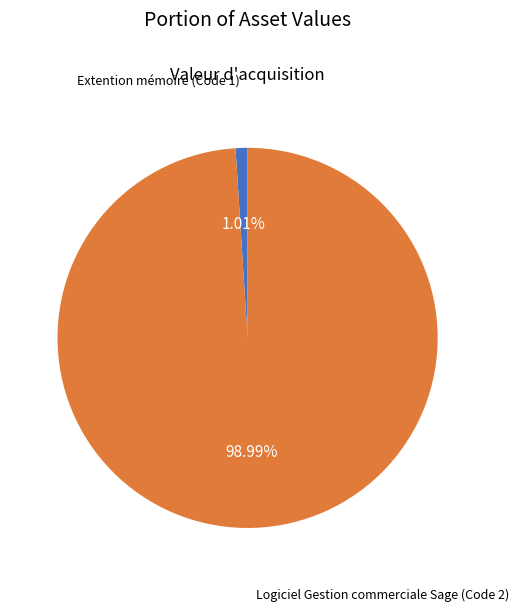

Count the number of slices in the pie.

2